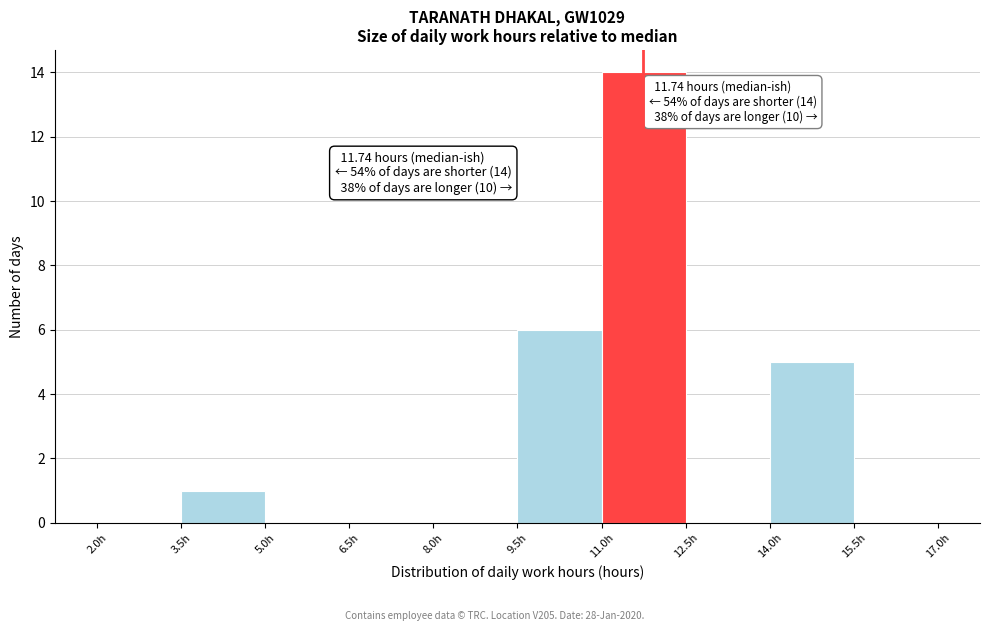

Over which range of the x-axis is the bar tallest?

11.0 to 12.5